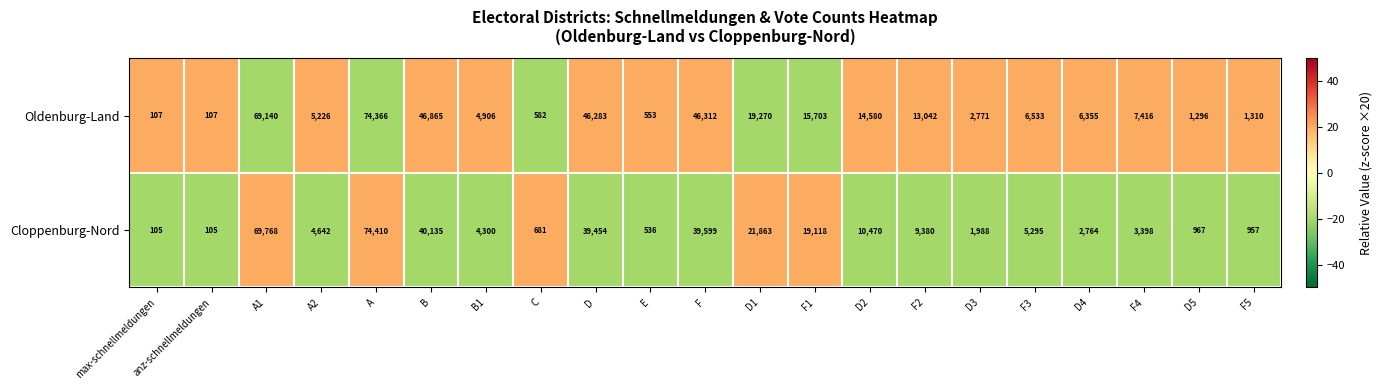

Between F2 and D3, which series saw the biggest shift?

Oldenburg-Land